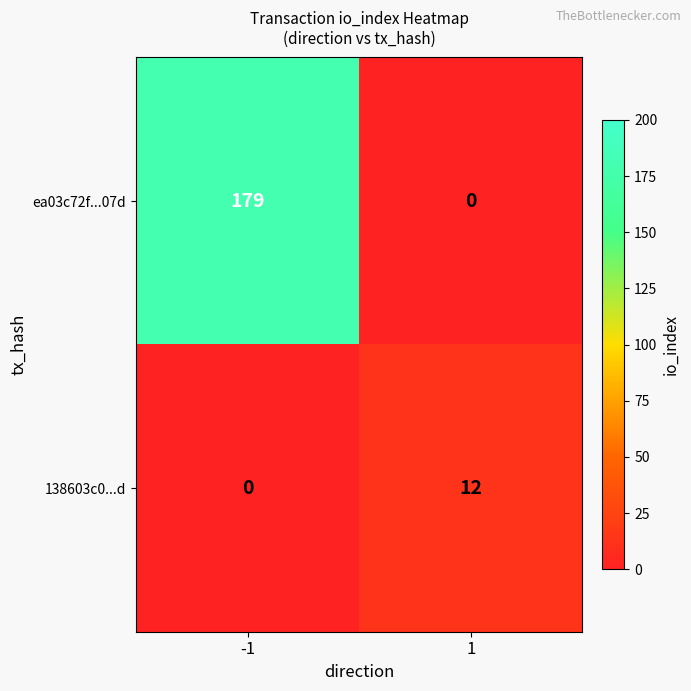

What is the difference between the highest and lowest values at 1?

12